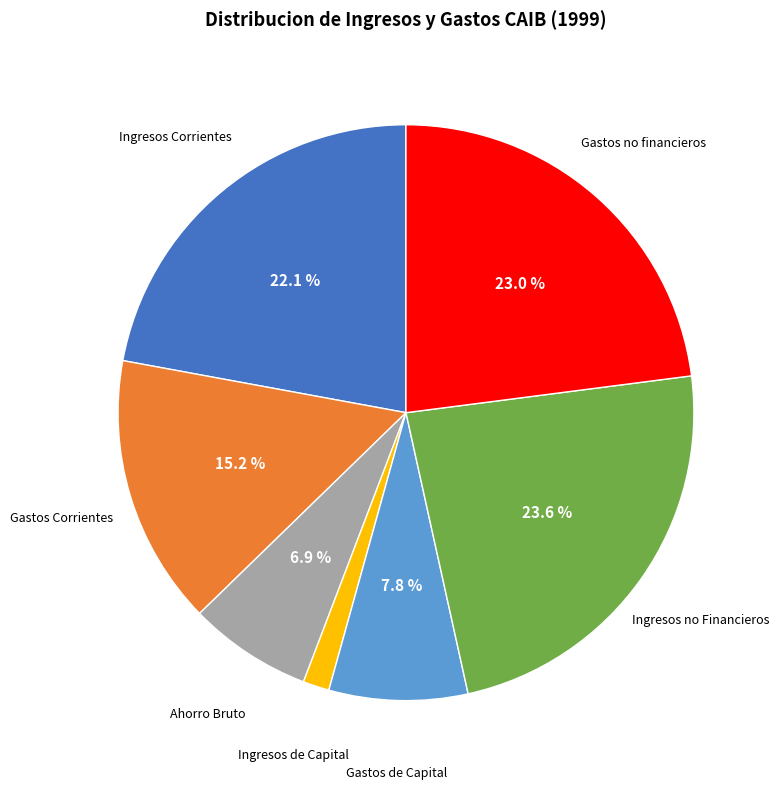

Which category has the smallest portion of the pie?

Ingresos de Capital